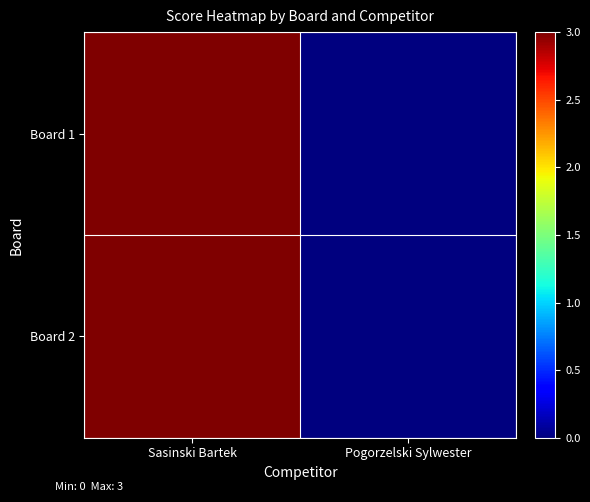

Which has a higher value, Pogorzelski Sylwester or Sasinski Bartek?

Sasinski Bartek